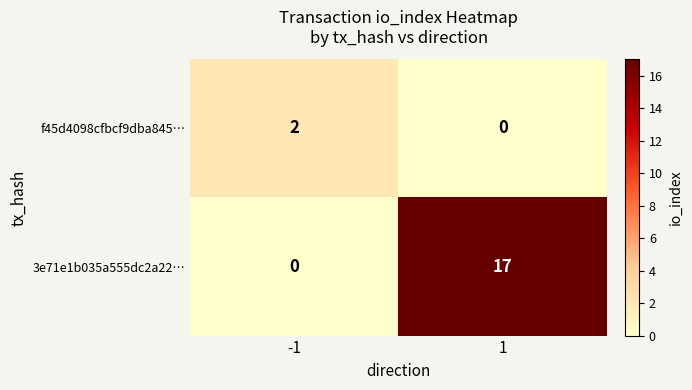

Is it true that 3e71e1b035a555dc2a22… equals 0 at -1?

True